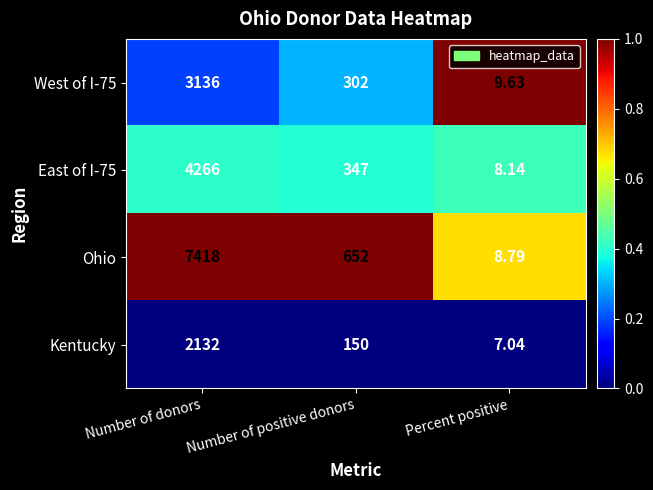

Which category has the highest value in the East of I-75 series?

Number of donors